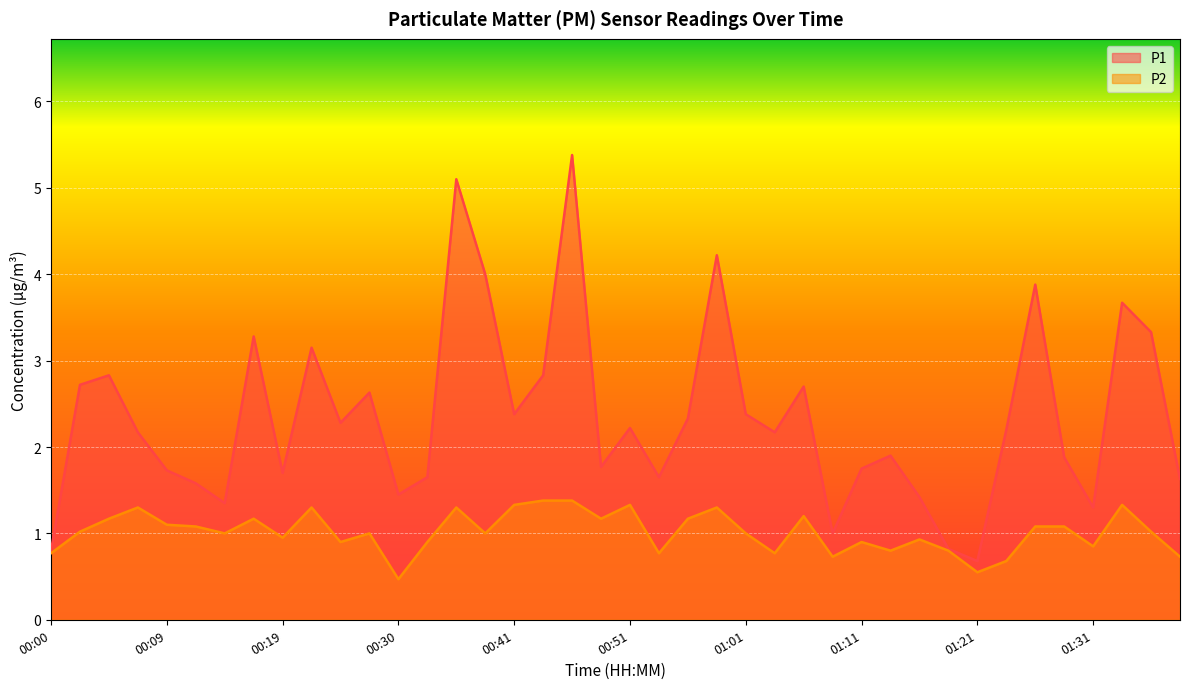

Which category has the lowest value in the P1 series?

01:21